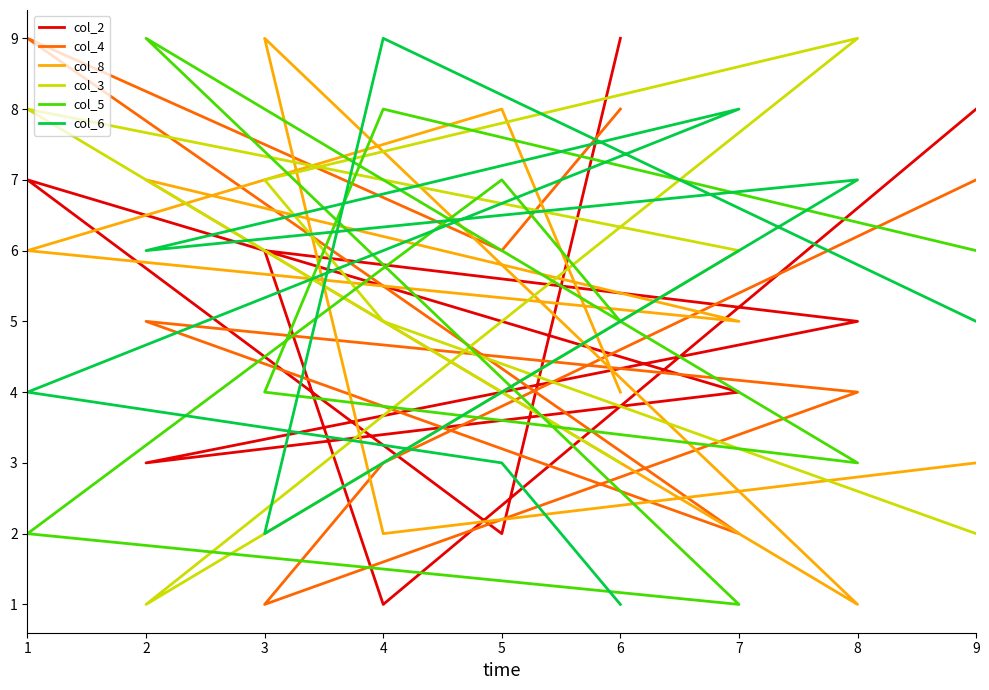

What is the value of the col_3 point at the 3rd from the left?

7